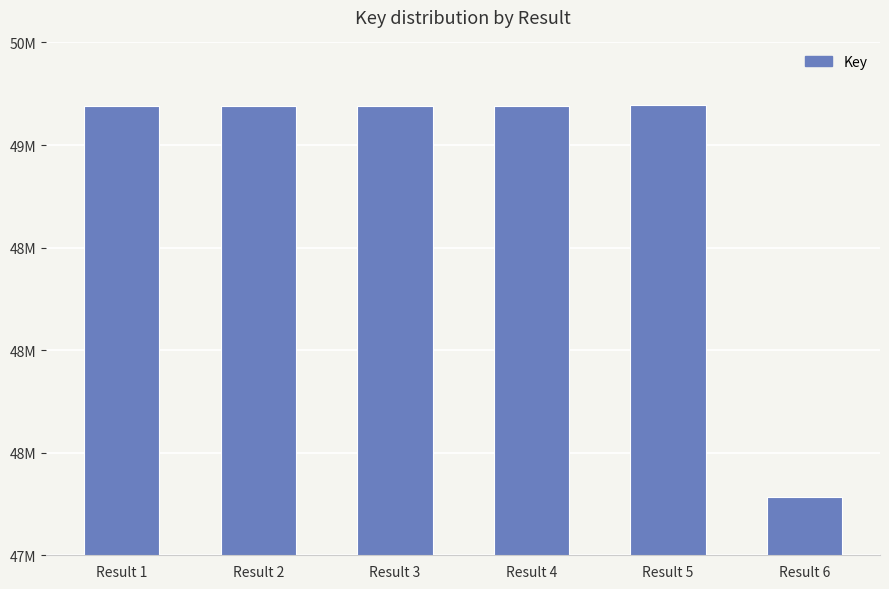

Are the bars horizontal?

No